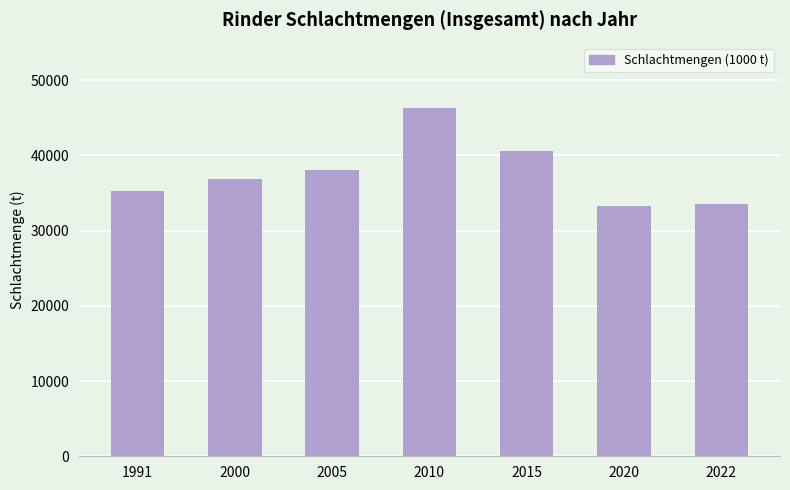

True or false: the data shows 46290 at 2010.

True